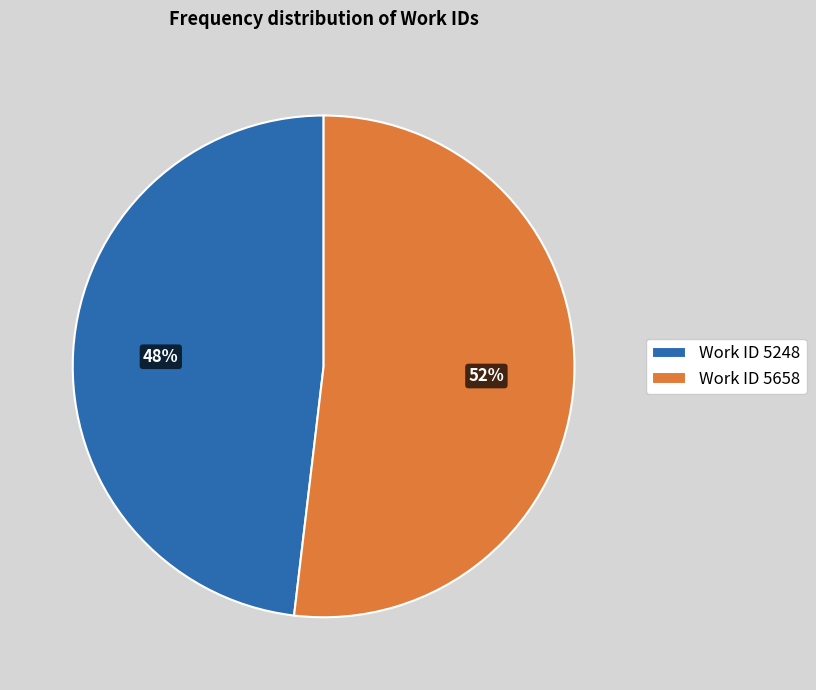

To the nearest percent, what is the difference between the largest and smallest slice percentages?

4%